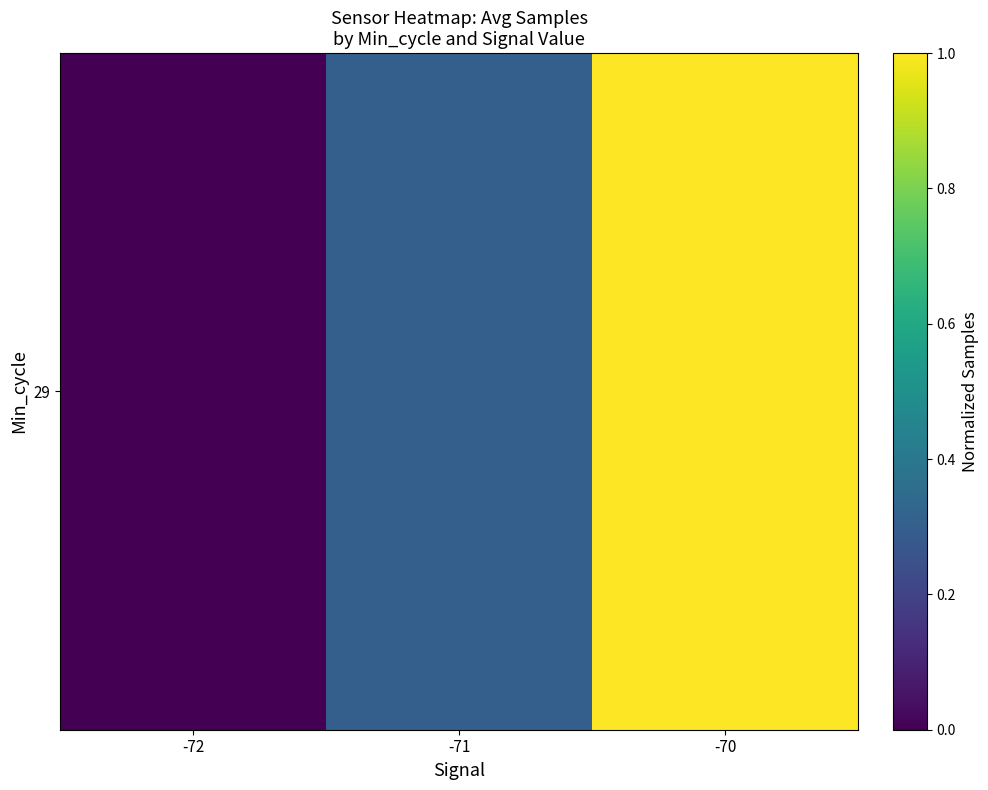

List the labels in order of value, smallest first.

-72, -71, -70